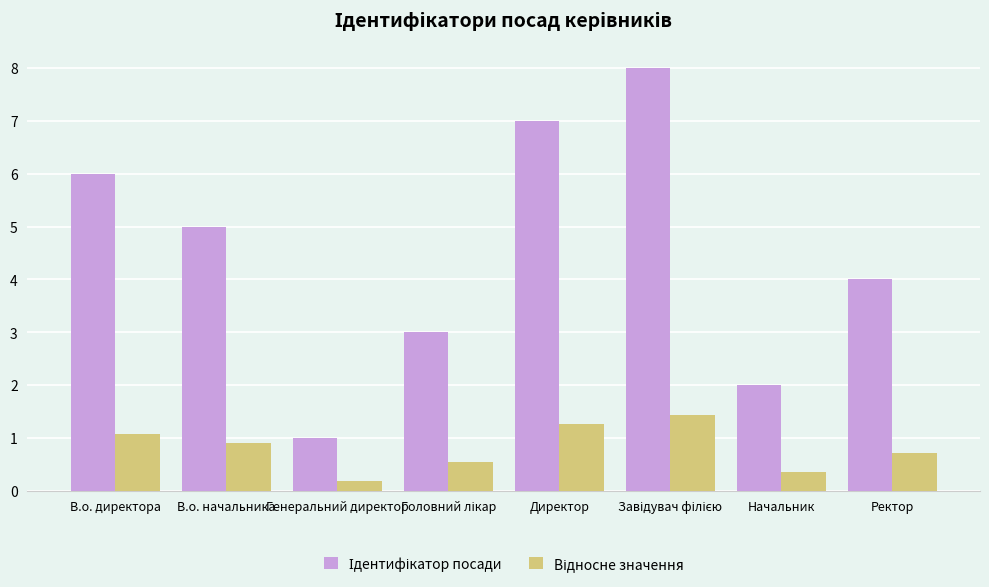

At which category does the chart reach its minimum across all series?

Генеральний директор